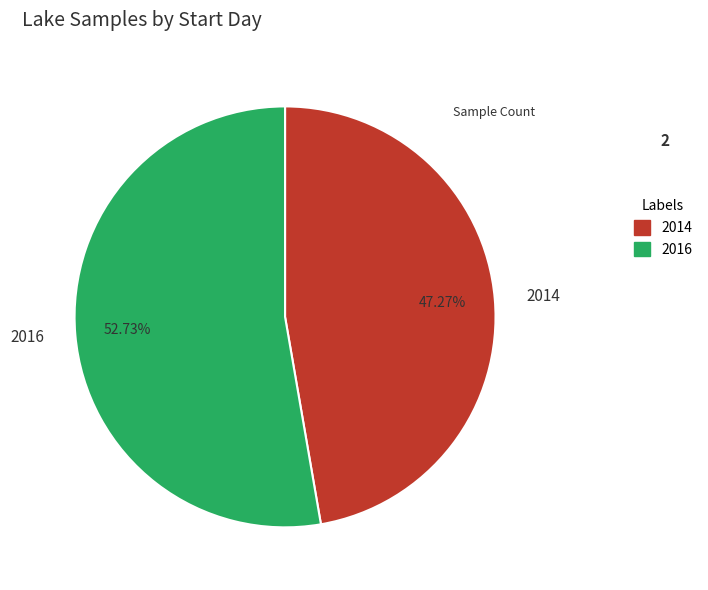

What is the majority slice?

2016